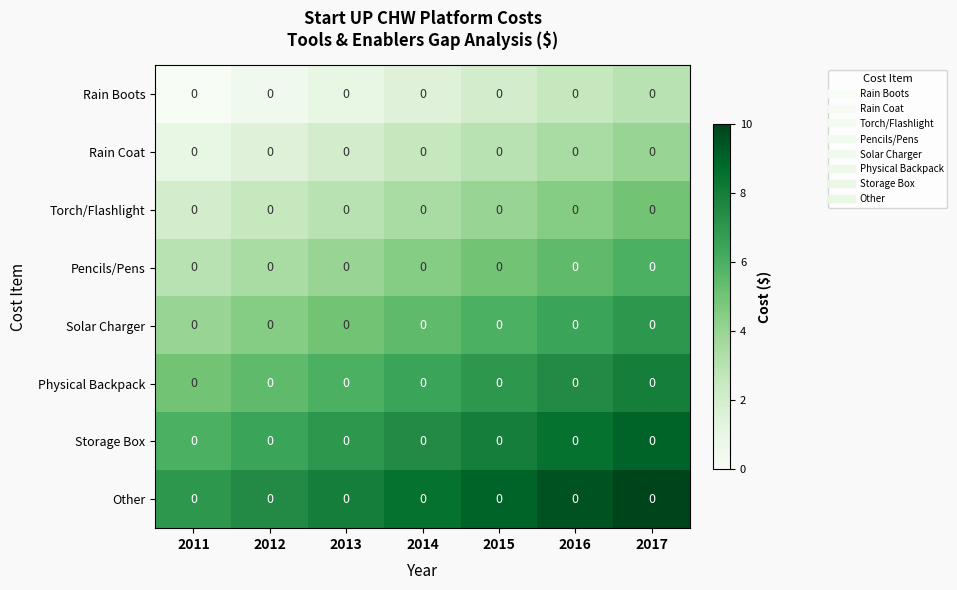

What is the difference between the maximum and minimum values in the Rain Boots series?

3.0